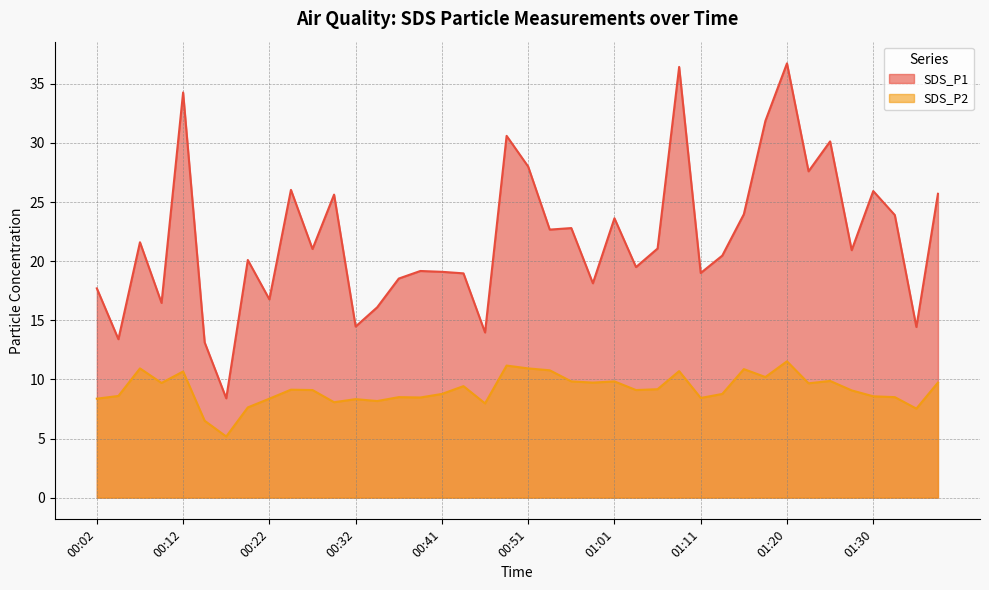

How many interior local valleys does the SDS_P2 series have?

12